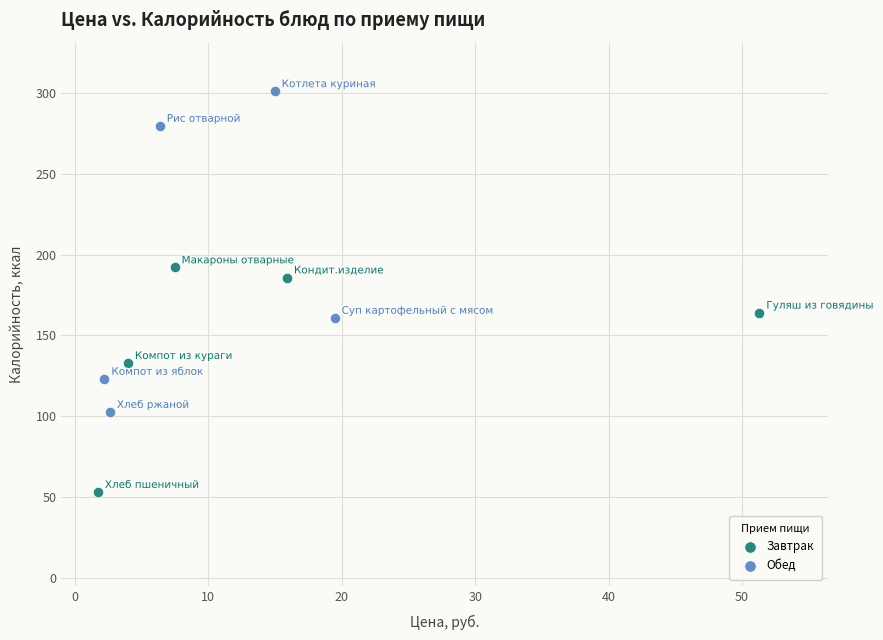

Which series has the widest spread of Y values?

Обед